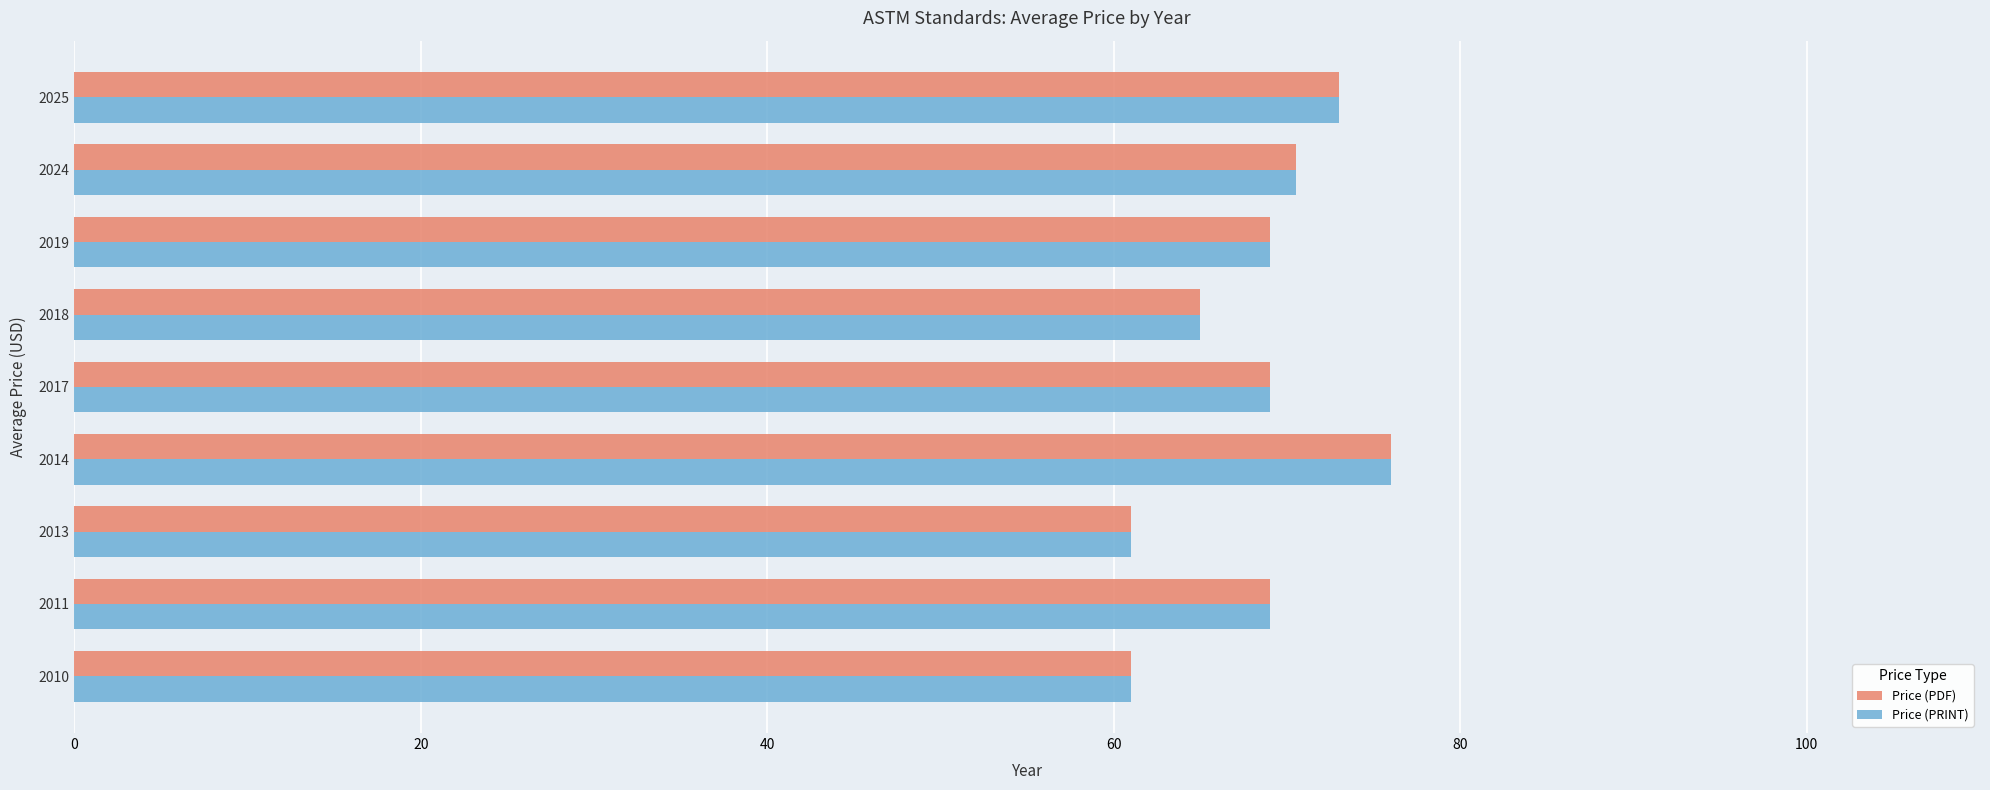

How many distinct data groups are displayed?

2